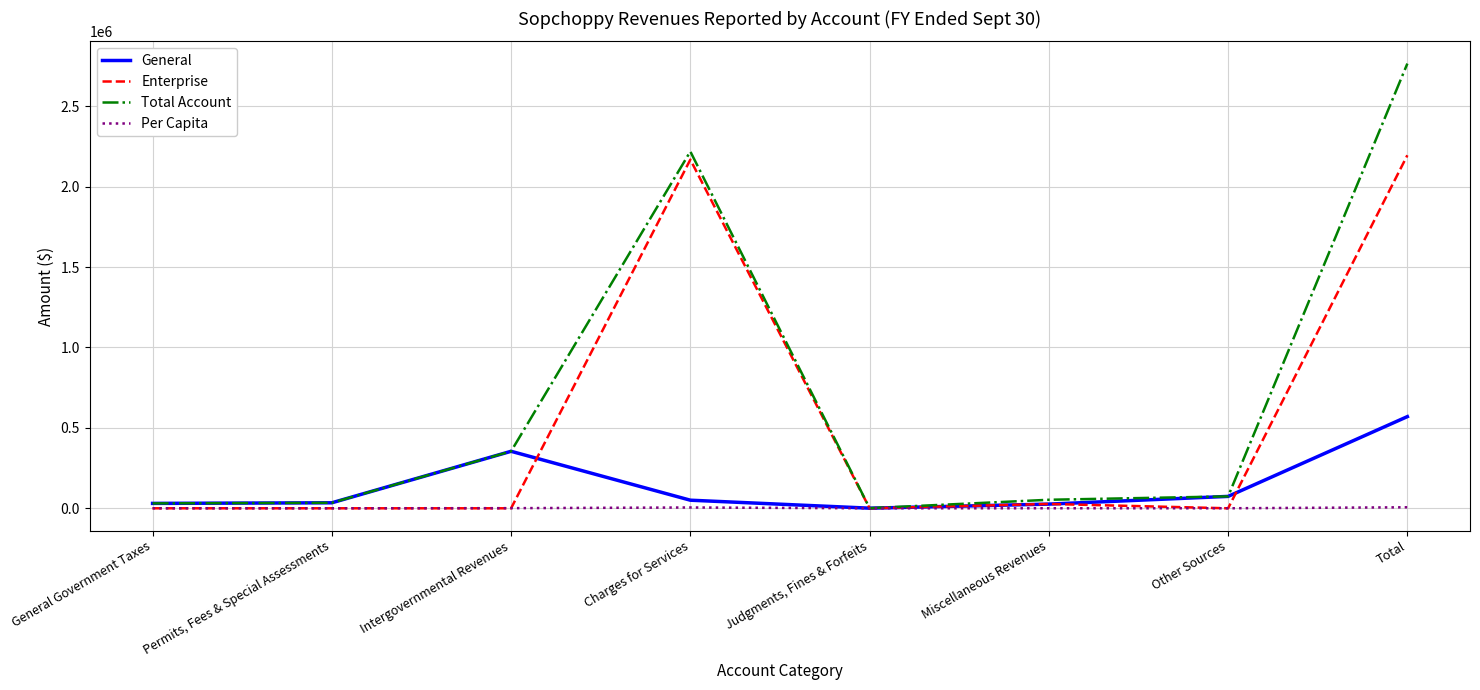

Does the chart display data point markers on the line(s)?

No